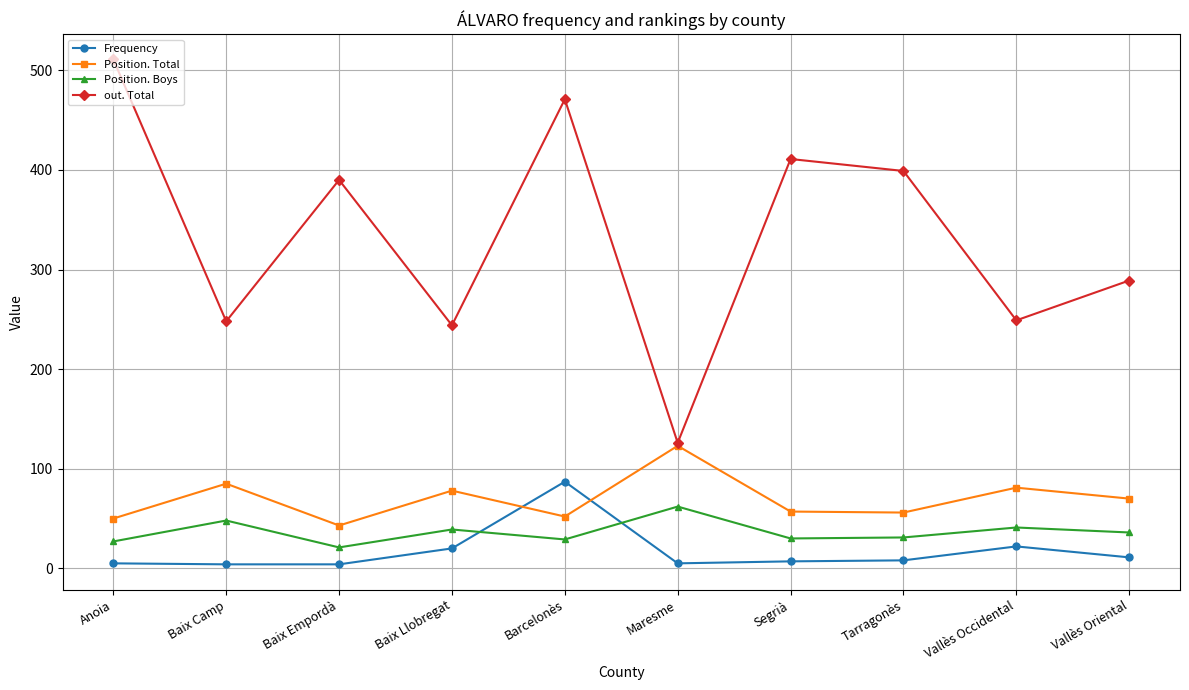

The Position. Boys series shows 61 at Vallès Oriental. True or false?

False